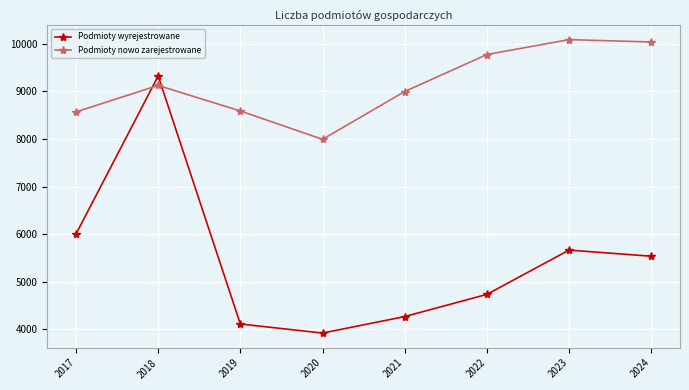

At which category does Podmioty wyrejestrowane reach its first local peak?

2018